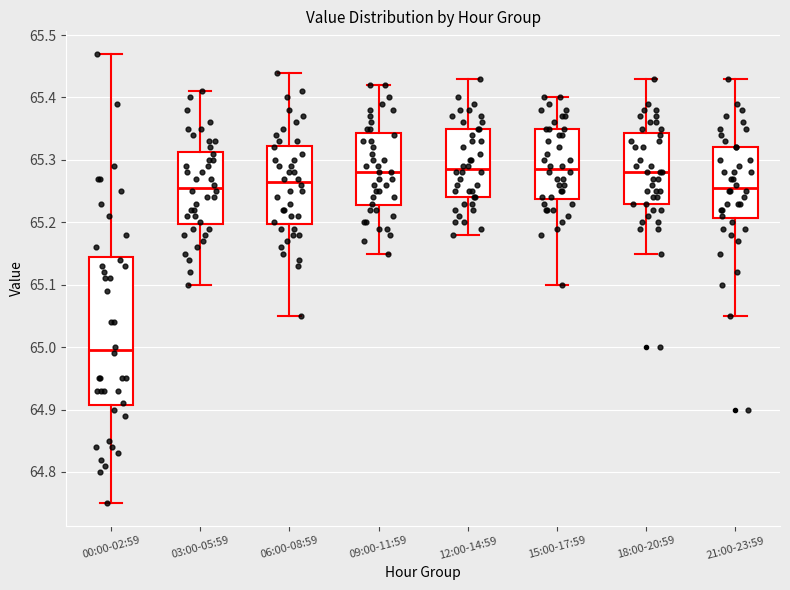

Where is the lower edge of the box for 21:00-23:59 on the y-axis? The values are not printed on the chart, so give them approximately, as read against the axis.

65.21